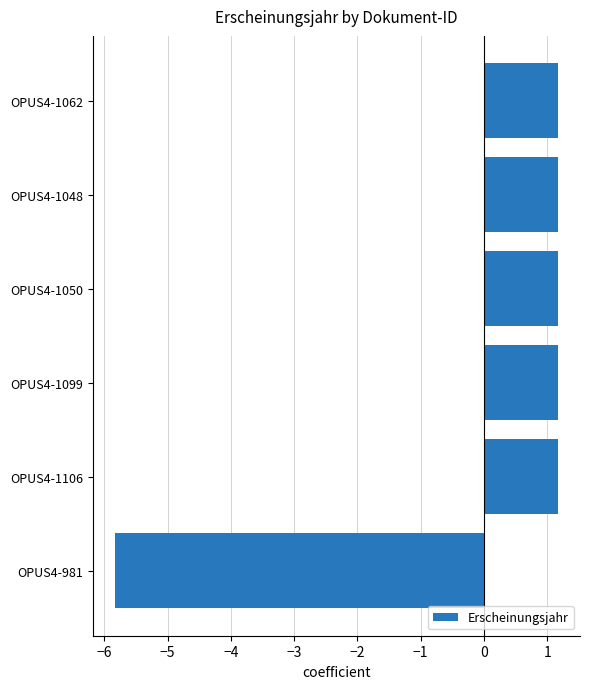

Reading top to bottom, transcribe all the data shown in this chart.

1.2	1.2	1.2	1.2	1.2	-5.8